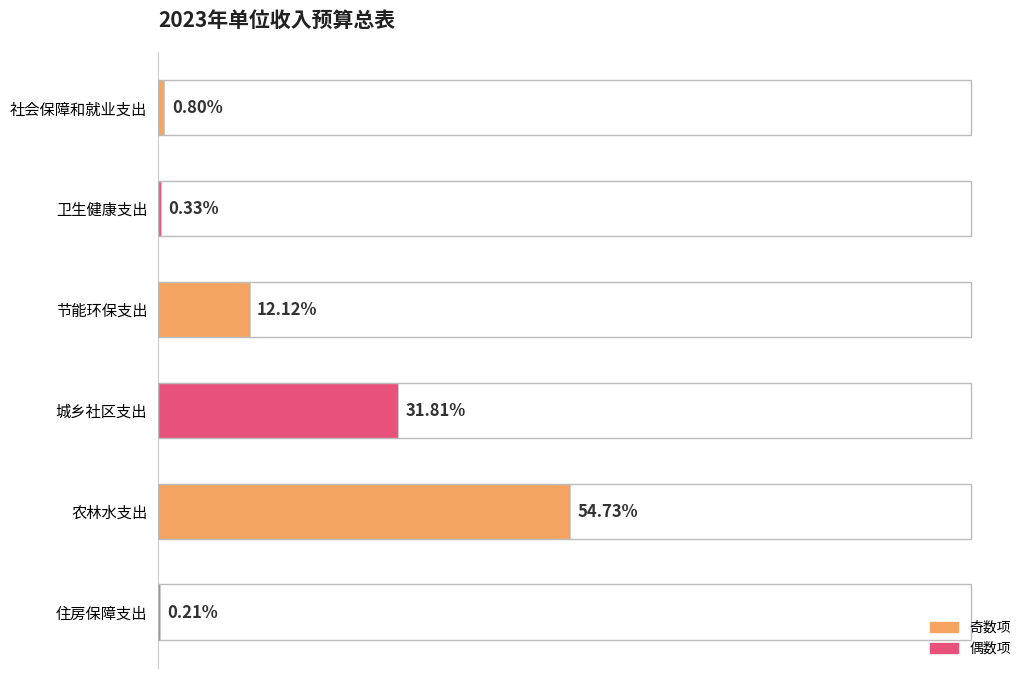

Are the bars horizontal?

Yes